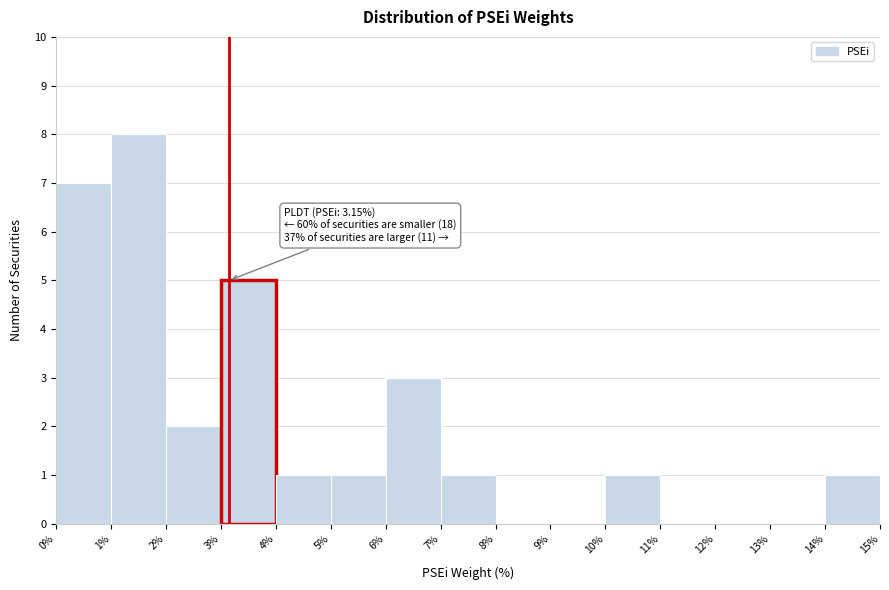

Over which range of the x-axis is the bar tallest?

1% to 2%